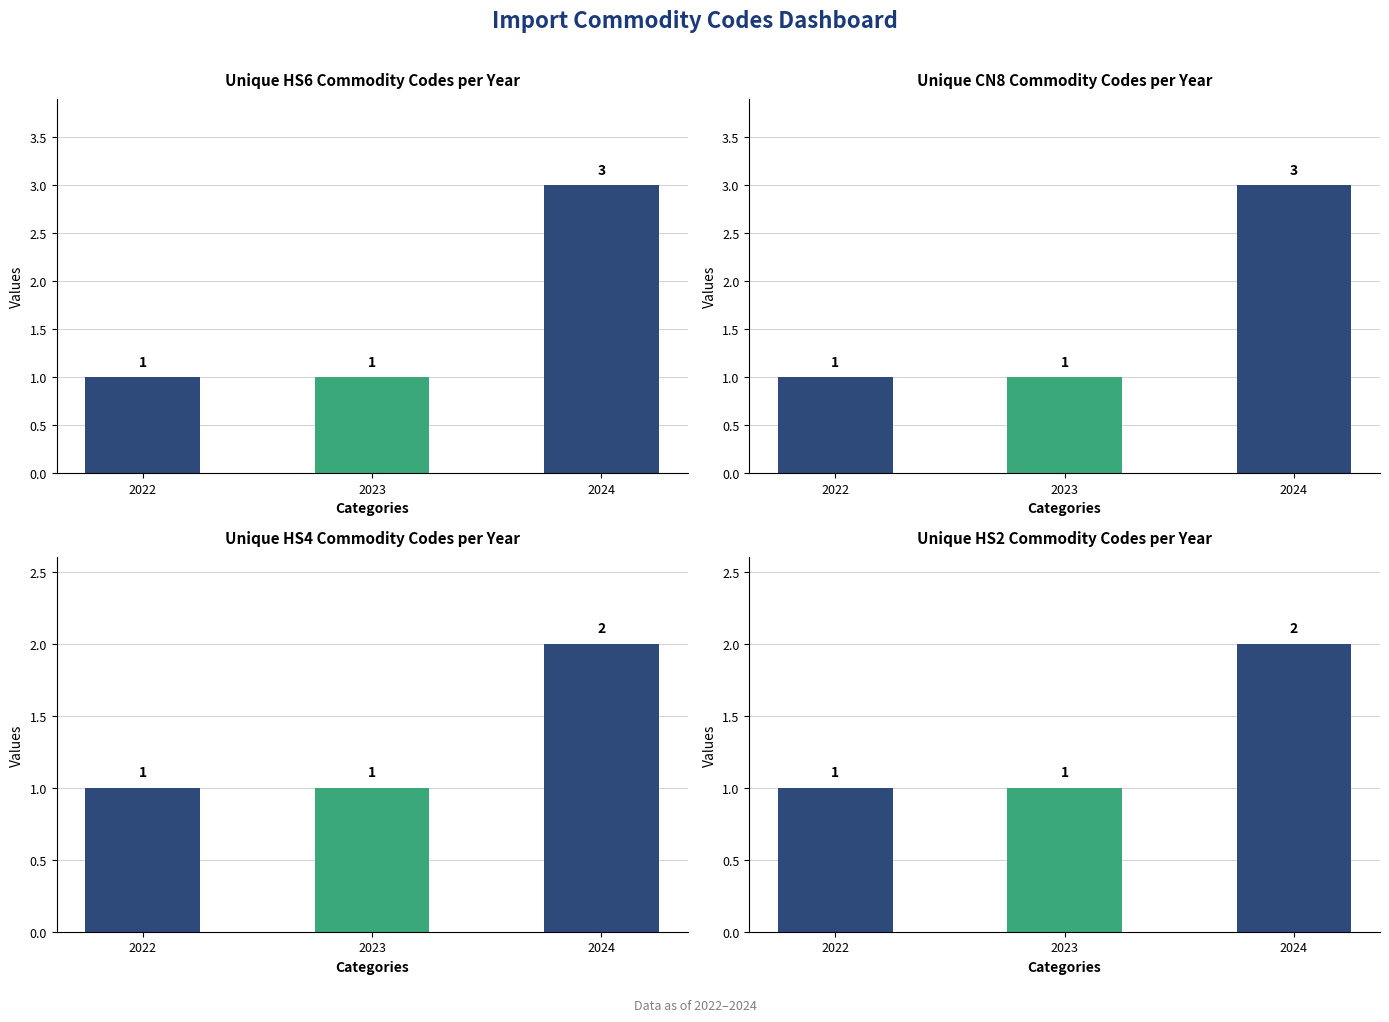

What are all the series names shown in the legend?

Unique HS6 Commodity Codes per Year, Unique CN8 Commodity Codes per Year, Unique HS4 Commodity Codes per Year, Unique HS2 Commodity Codes per Year